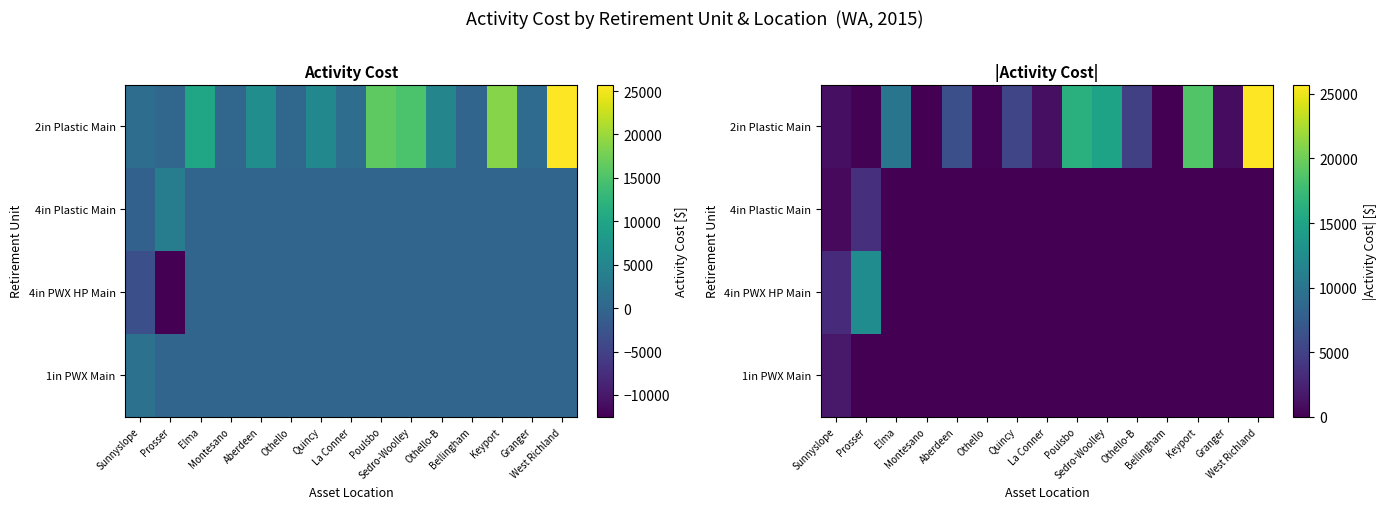

What is the difference between the maximum and second lowest values in the 2in Plastic Main series?

25623.2